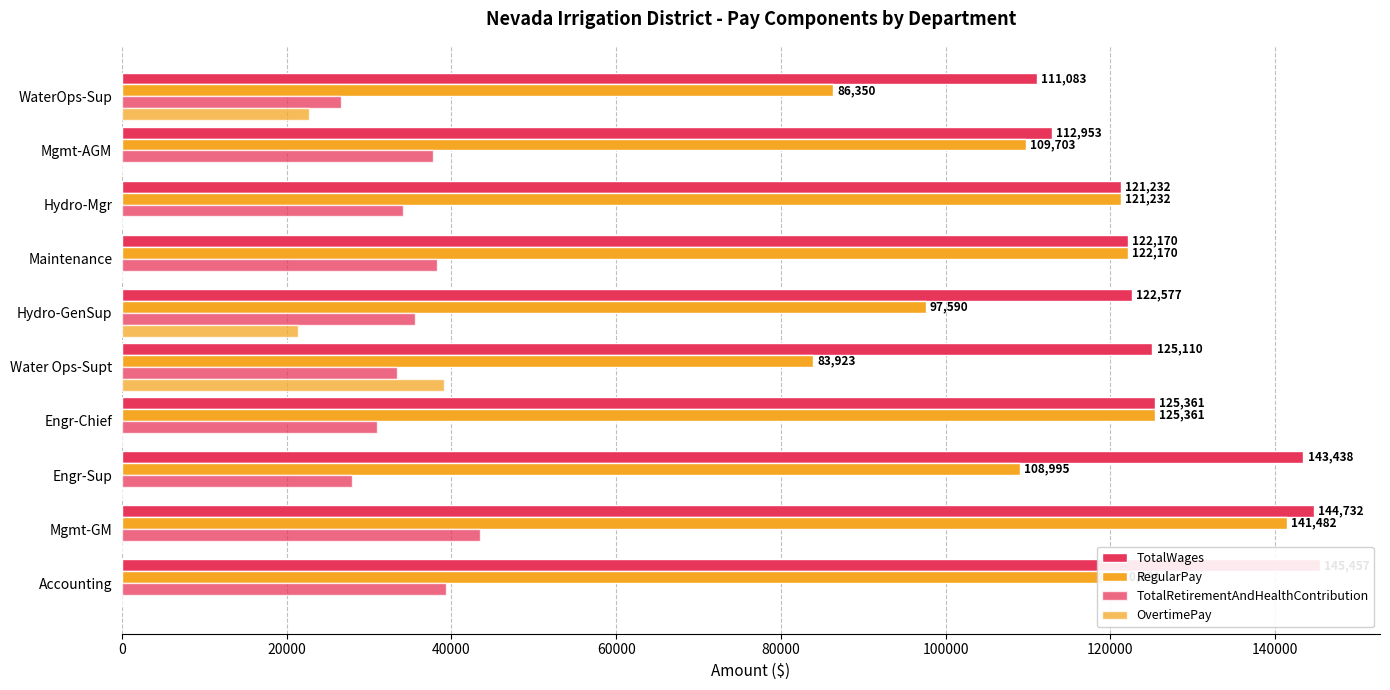

What is the average value of the RegularPay series?

111690